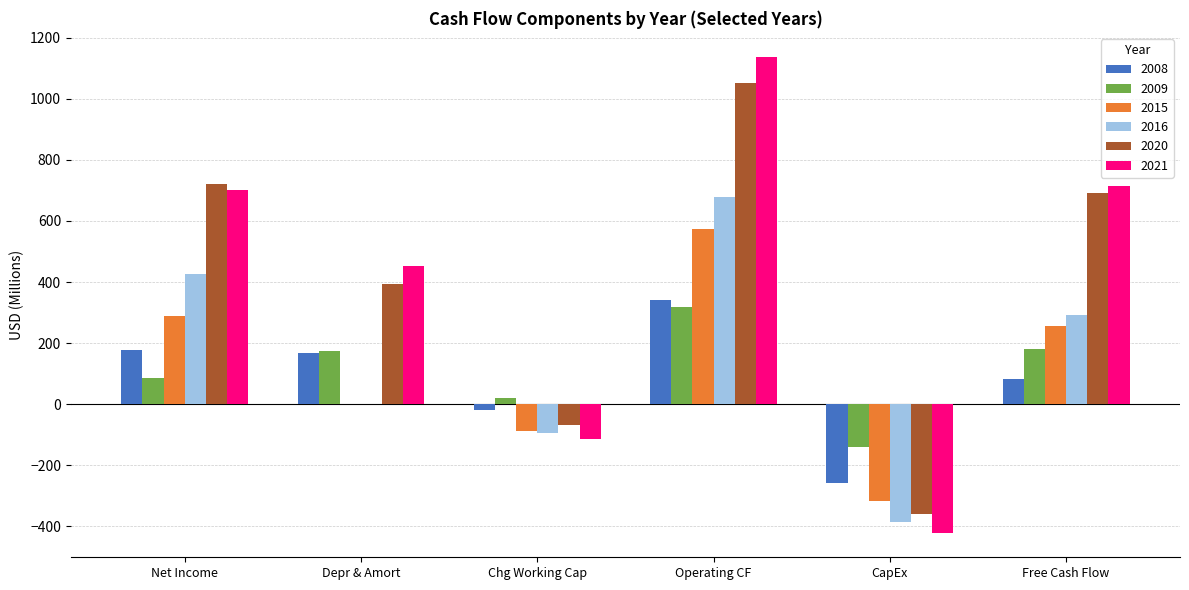

At which category is the sum across all series the highest?

Operating CF